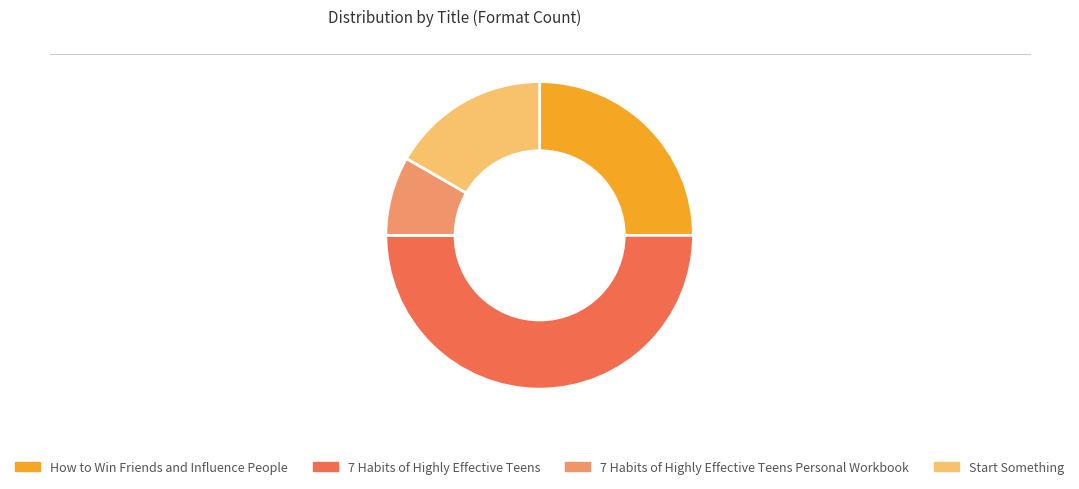

How many slices are in this pie chart?

4